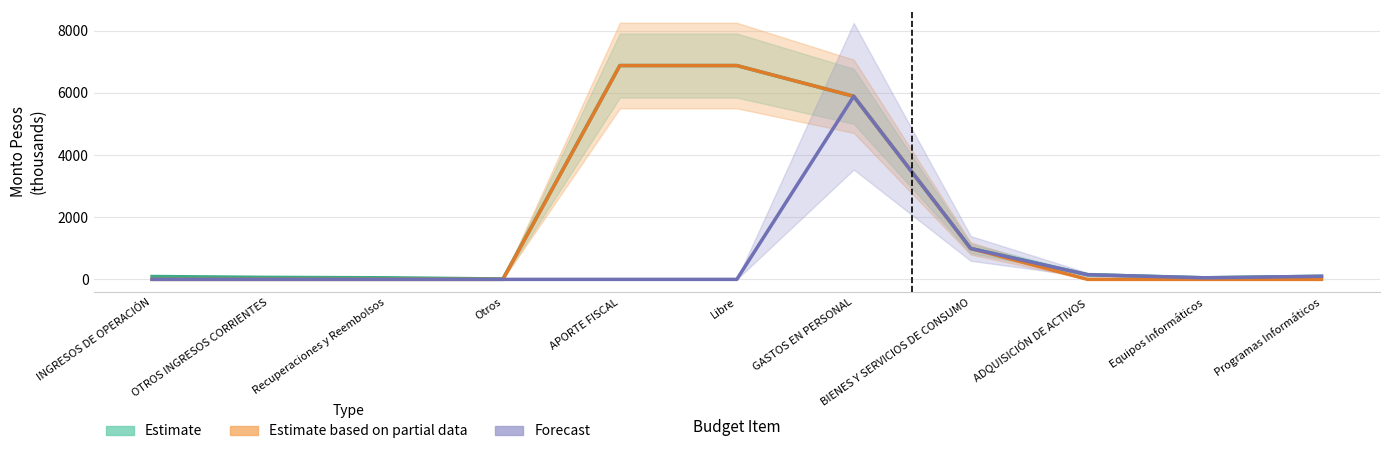

True or false: Forecast has a value of 50.9 at Equipos Informáticos.

True